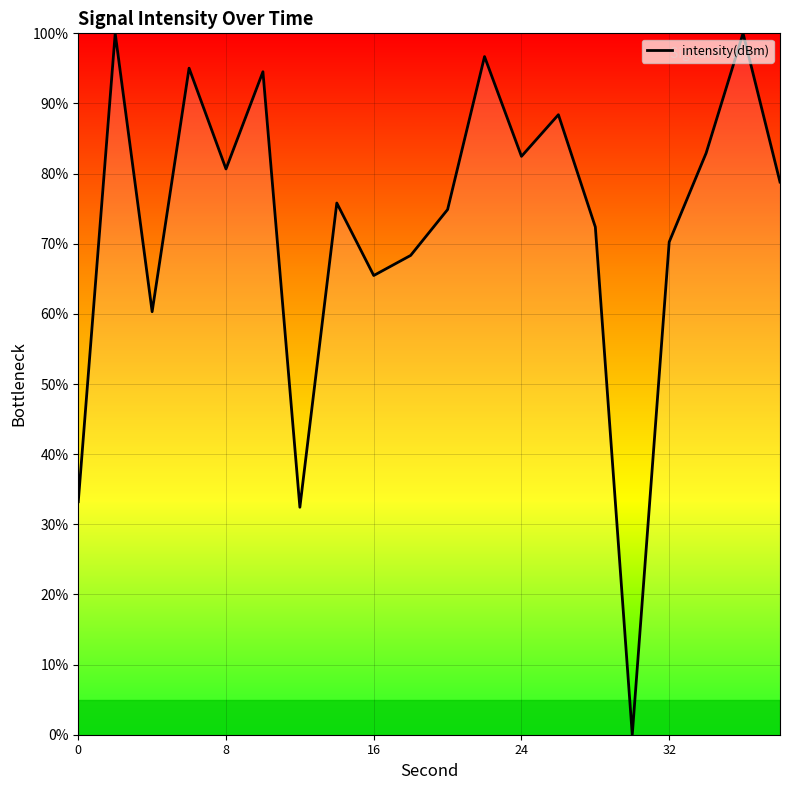

What is the maximum value shown in the chart?

100.0